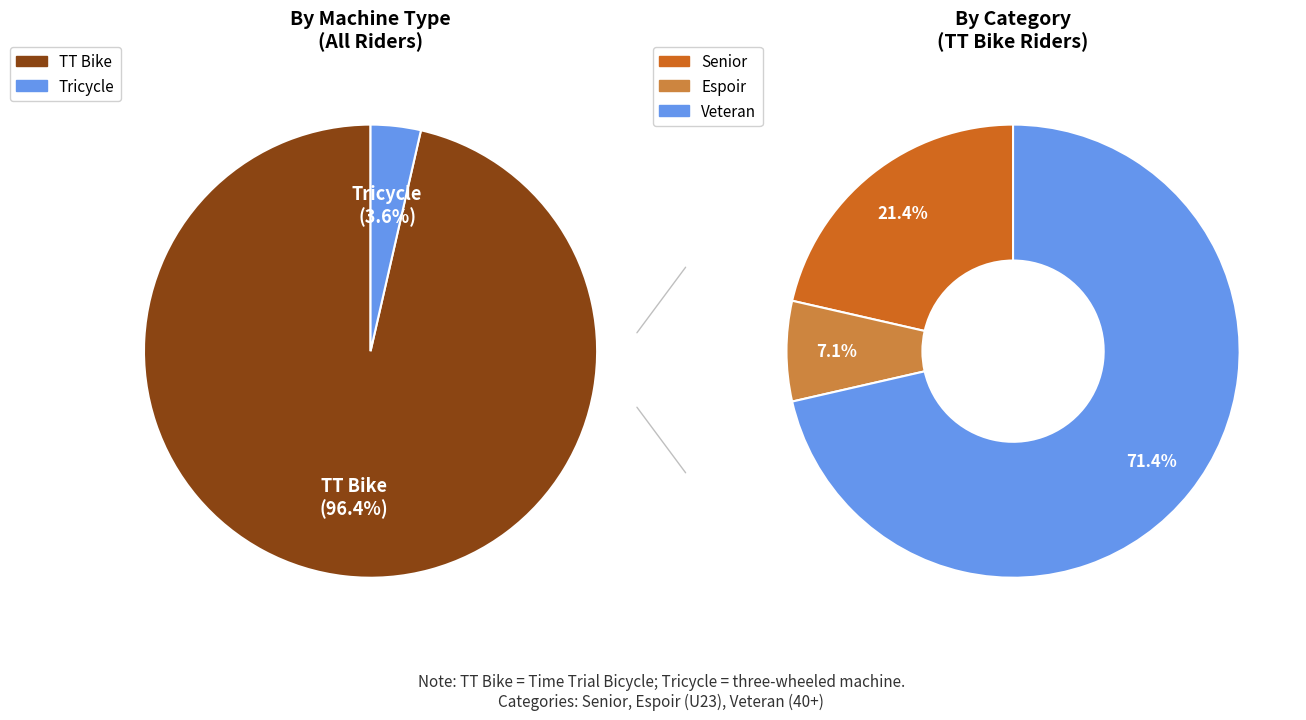

To the nearest percent, what percentage of the pie is Tricycle?

4%